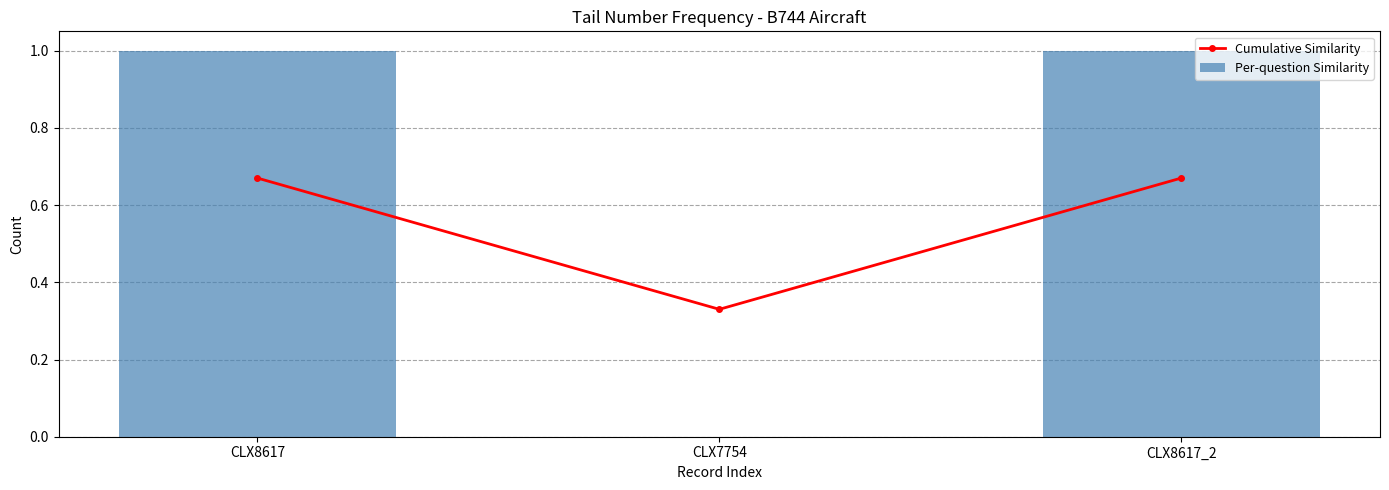

How many positive values does the Per-question Similarity series have?

2